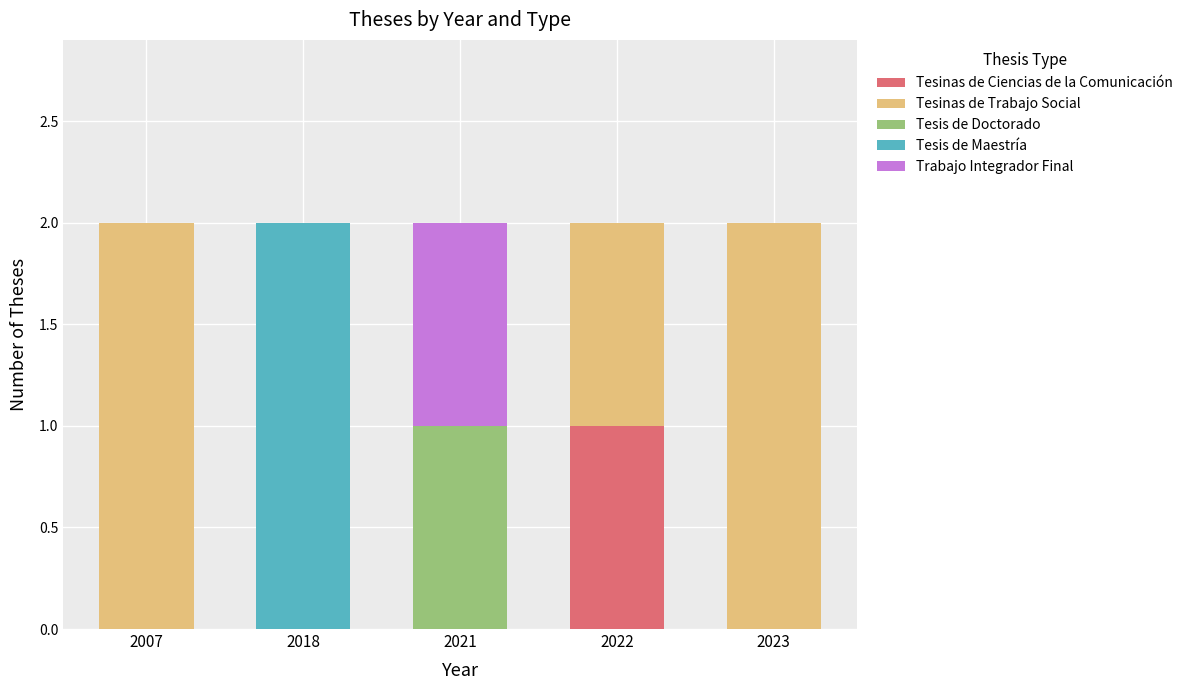

Which category has the highest value in the Tesinas de Ciencias de la Comunicación series?

2022